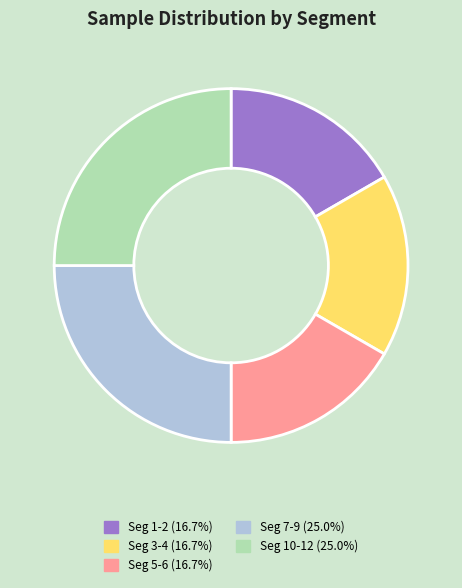

Is there any slice that represents more than half of the pie?

No